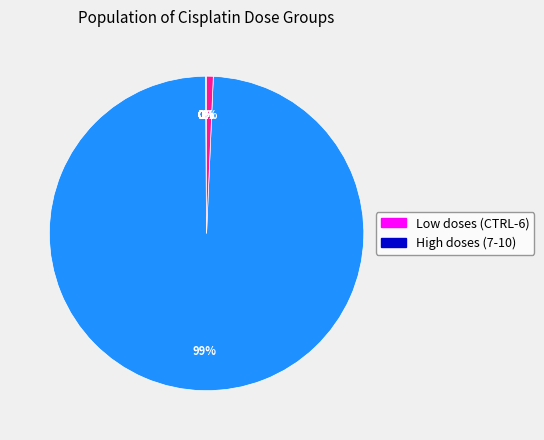

Count the number of slices in the pie.

11